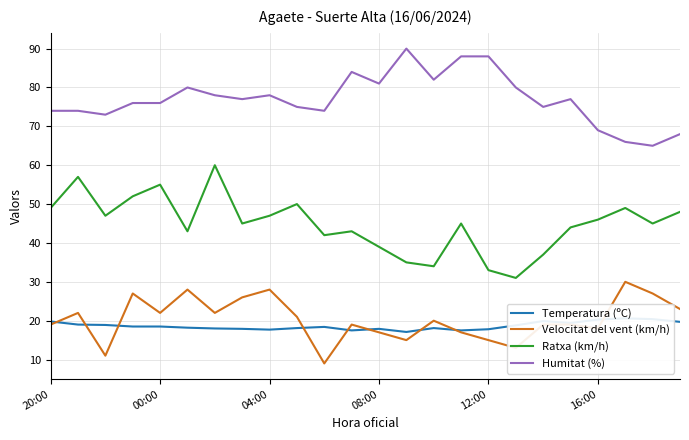

Does the chart display data point markers on the line(s)?

No